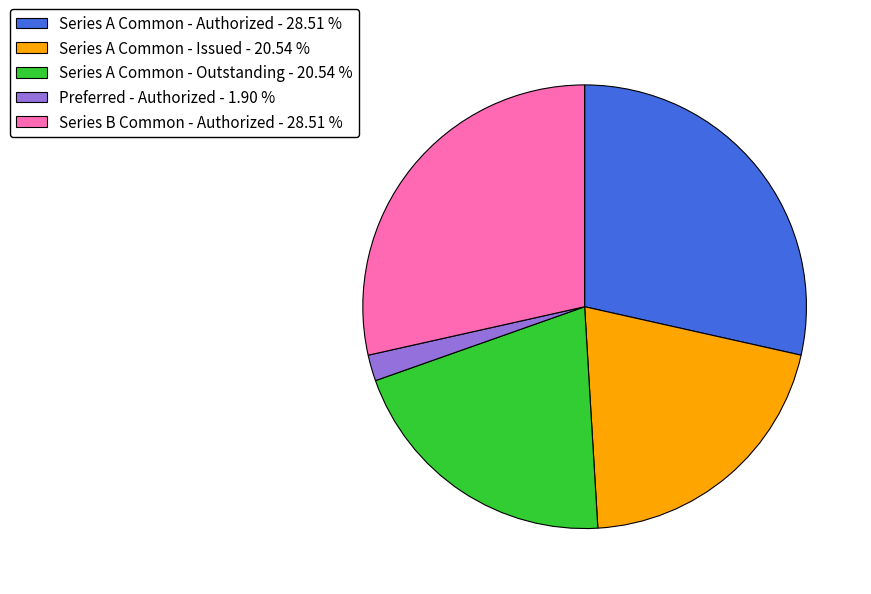

Does Series A Common - Outstanding - 20.54 % account for over 50% of the chart?

No